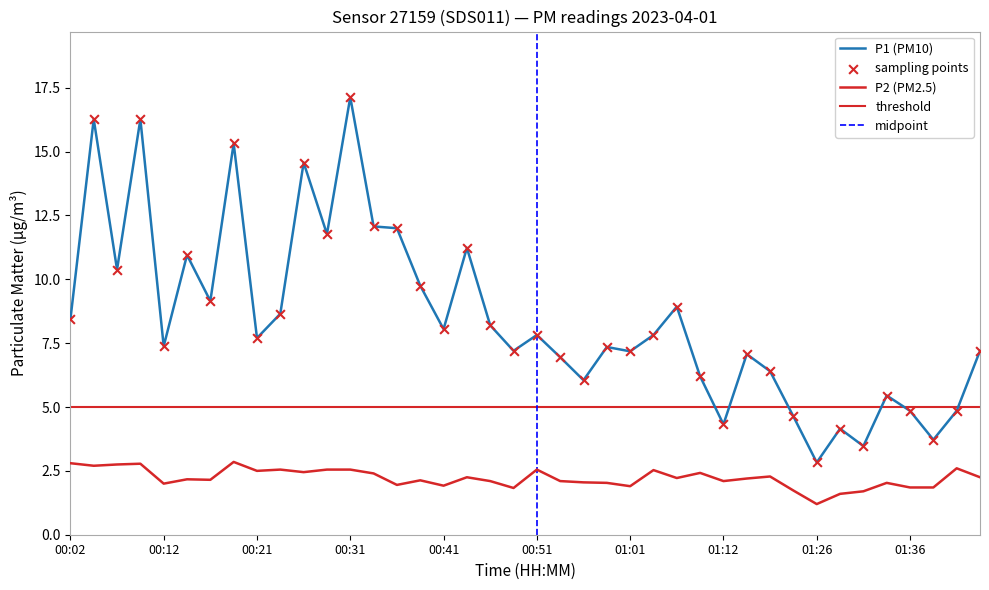

At how many categories does at least one series exceed 12?

6